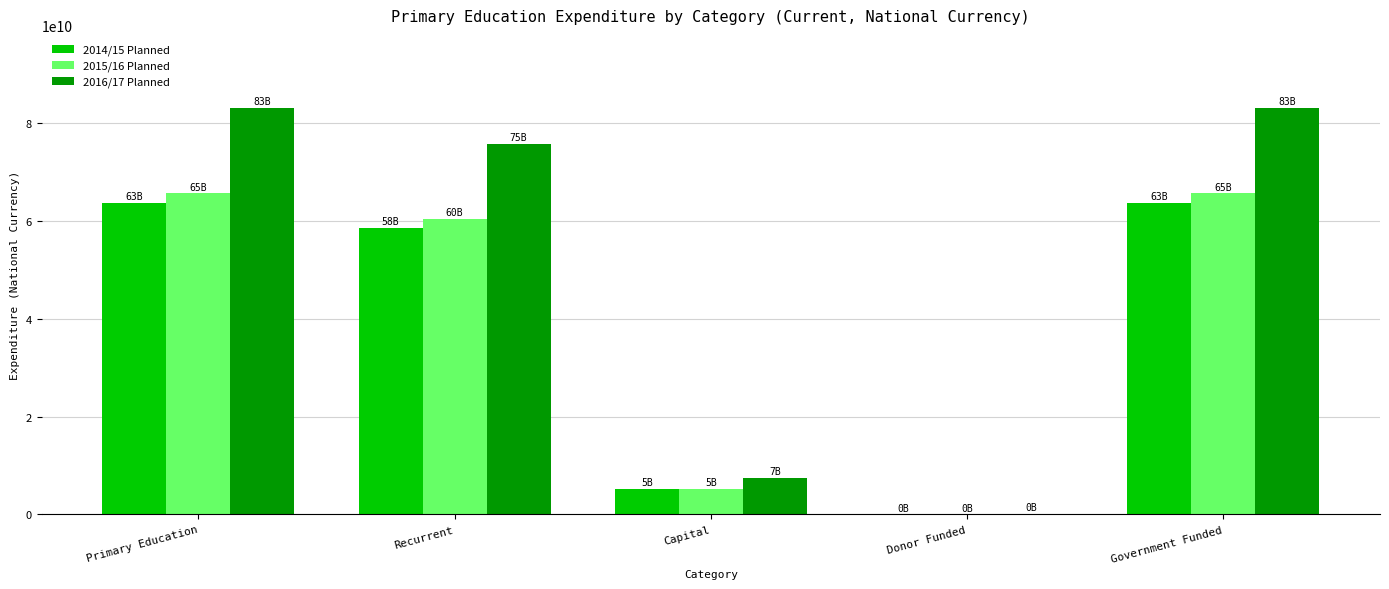

What is the total value across all series at Recurrent?

194724398261